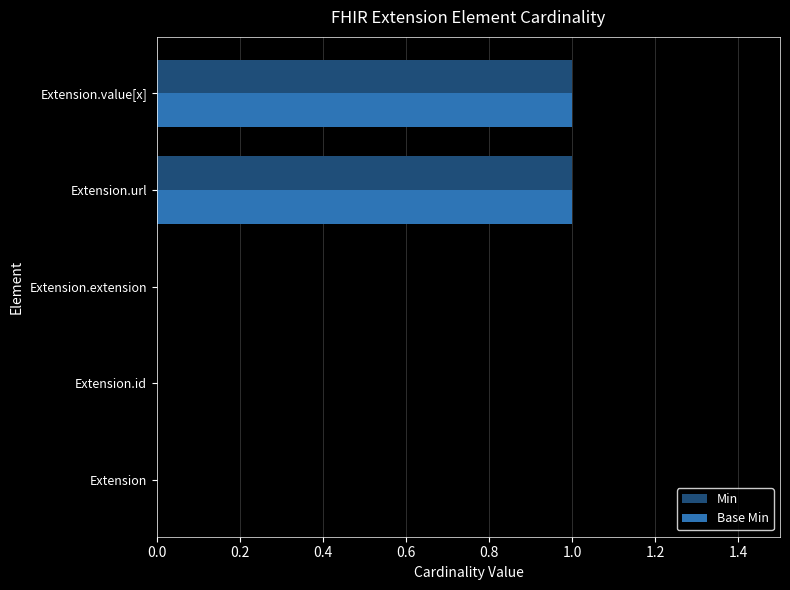

Is it true that Base Min equals 0 at Extension?

True